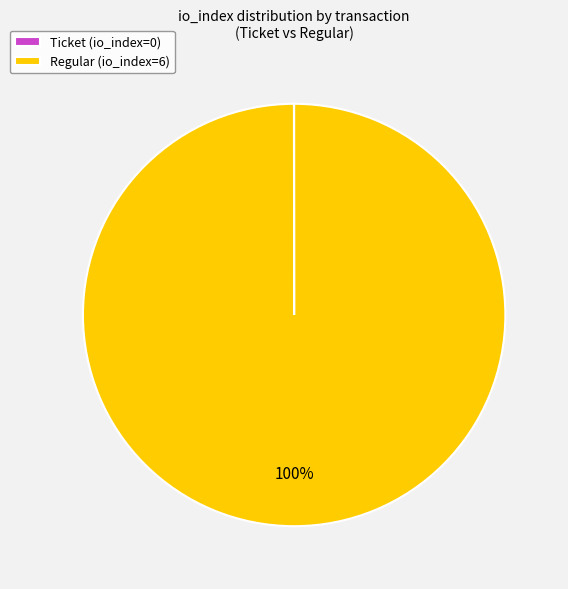

The Regular (io_index=6) slice represents 90% of the pie. True or false?

False